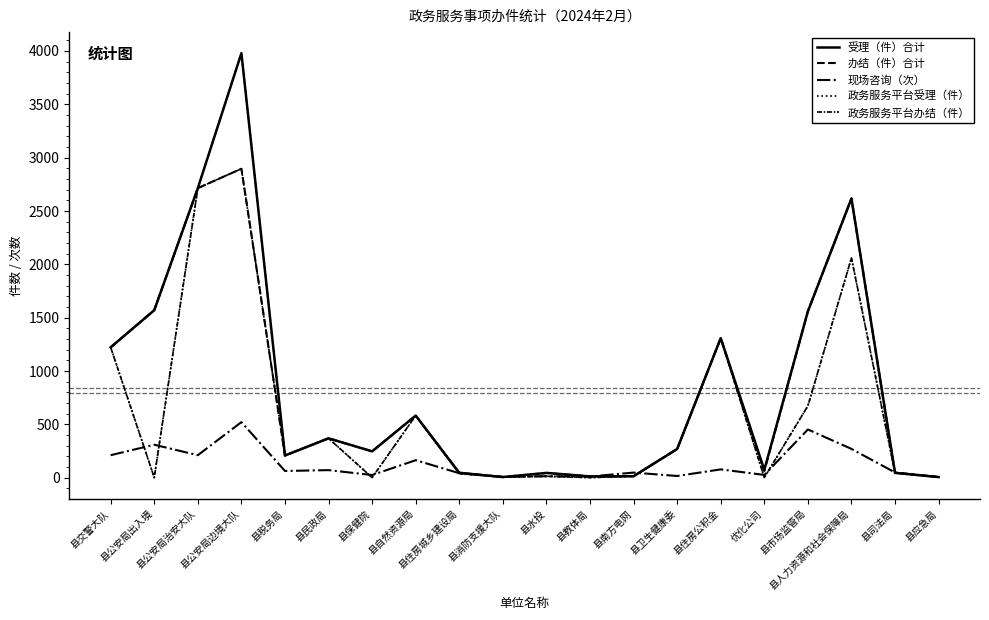

What is the difference between the 政务服务平台办结（件） values at 县市场监管局 and 县南方电网?

659